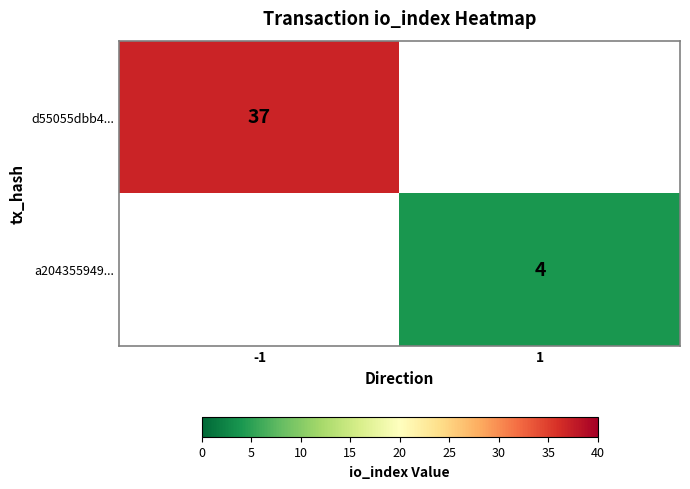

The a204355949... series shows 7 at 1. True or false?

False